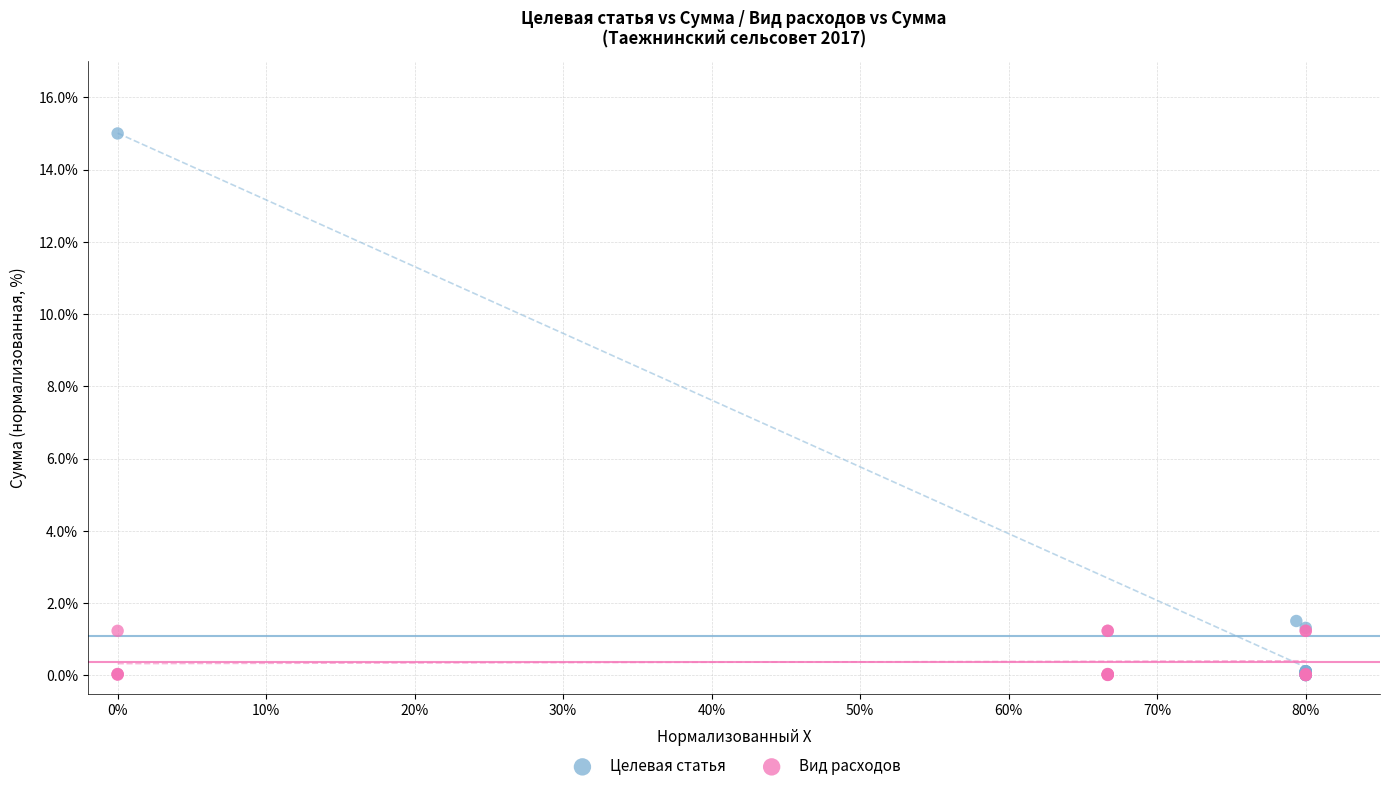

Which series has the widest spread of Y values?

Целевая статья